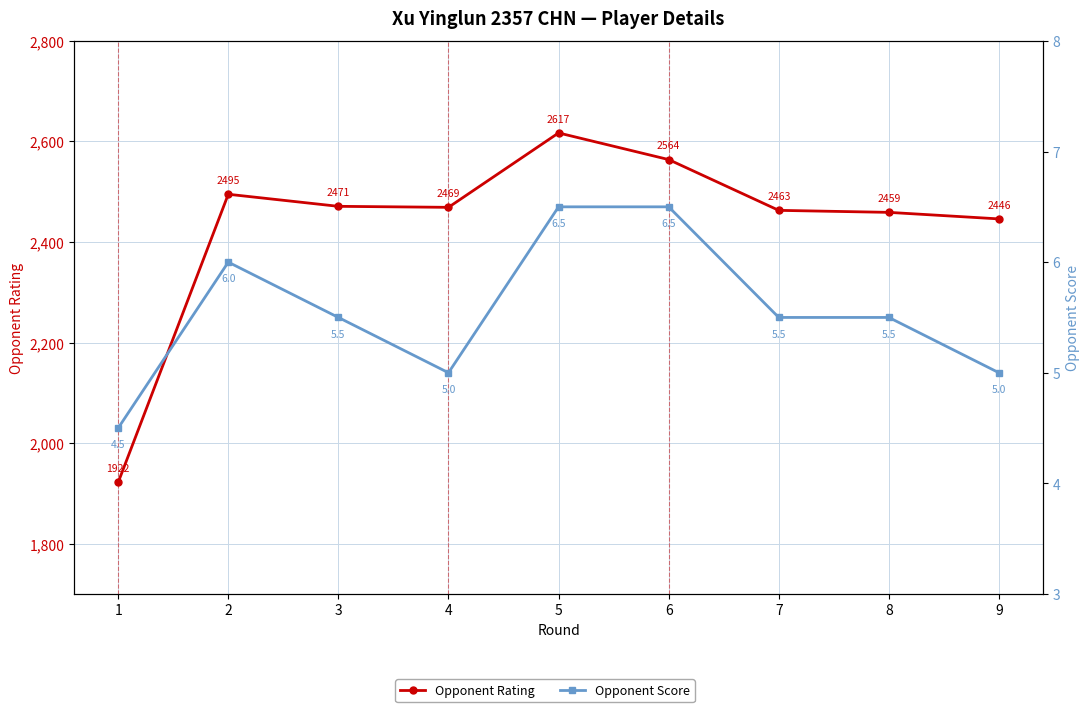

Which category has the highest value in the Opponent Score series?

5